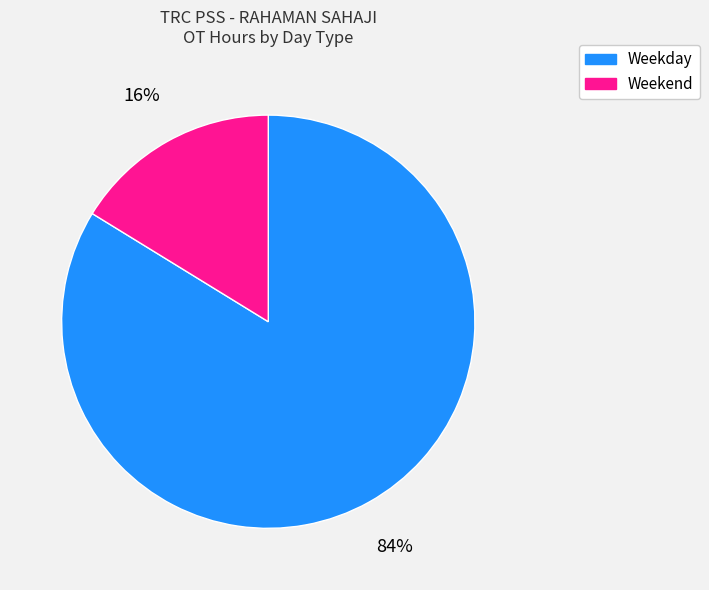

To the nearest percent, what is the difference between the largest and smallest slice percentages?

68%